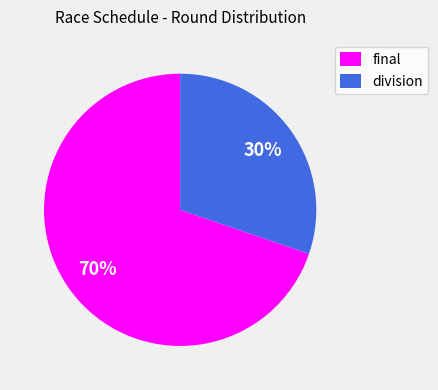

Is it true that final is 70% of the pie?

True